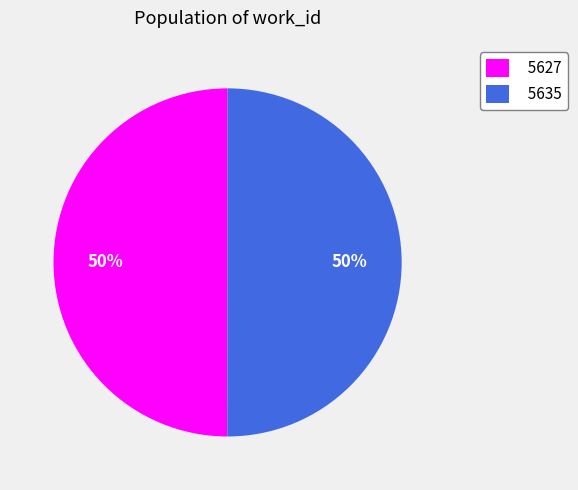

Do 5627 and 5635 together represent more than half of the pie?

Yes